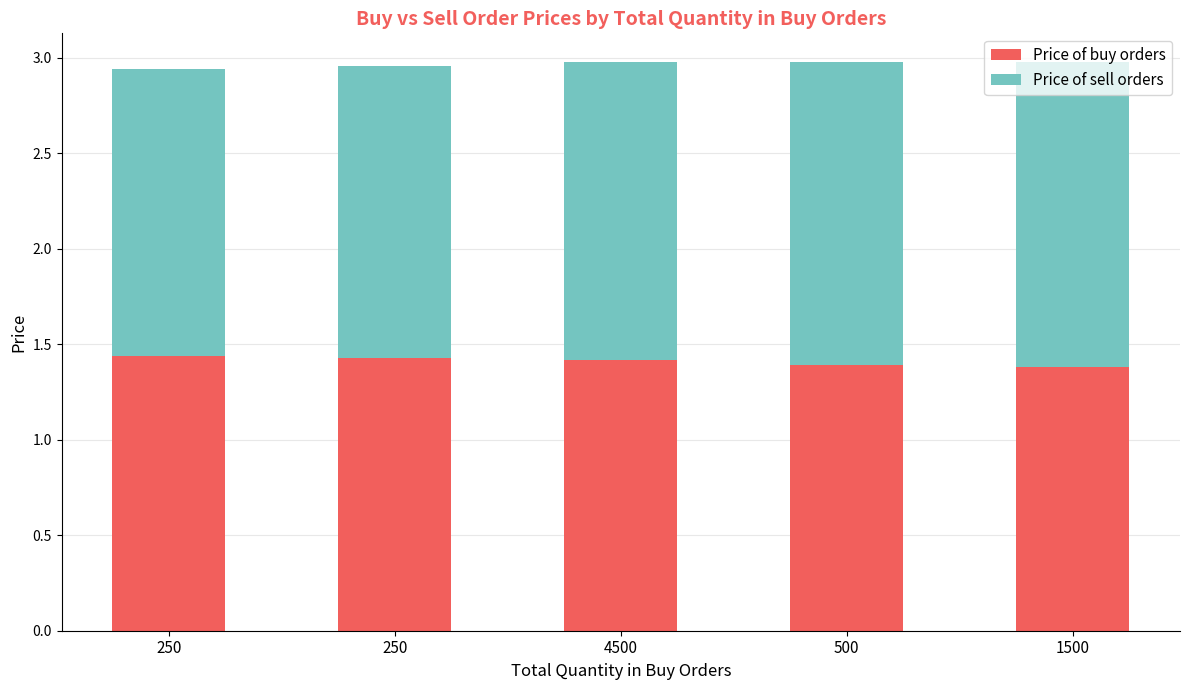

Does the chart contain stacked bars?

Yes